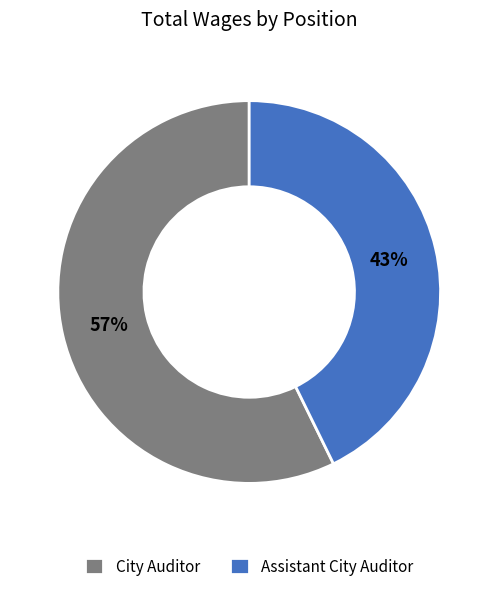

Which category accounts for the majority?

City Auditor